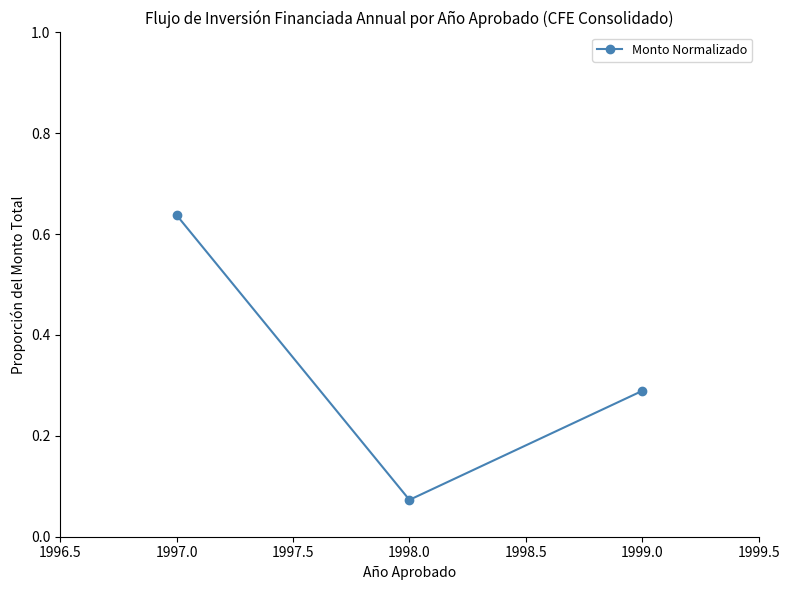

True or false: the data shows 0.4 at 1997.0.

False